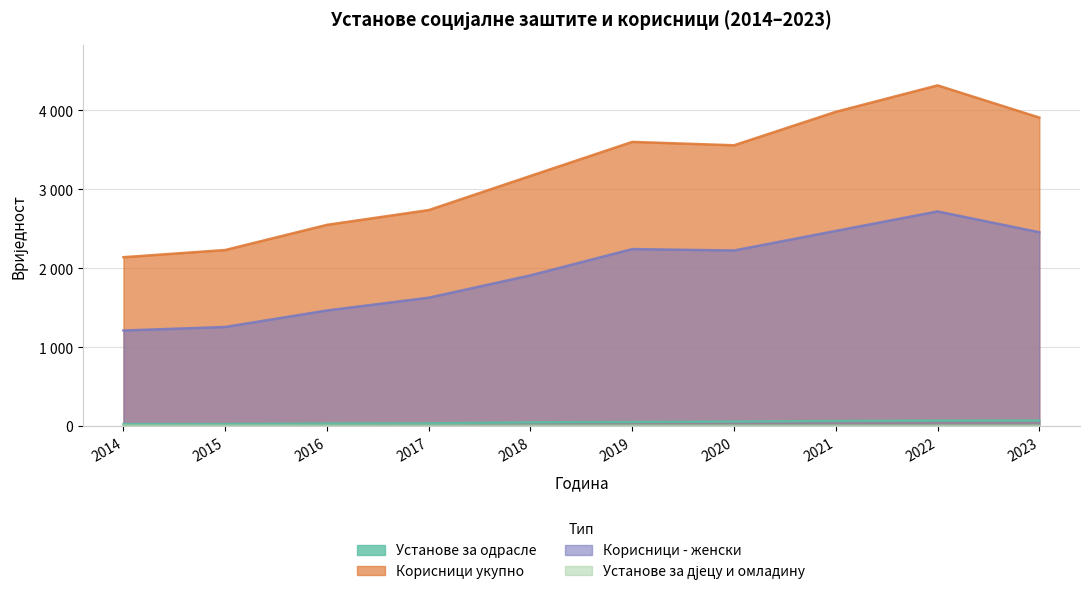

How many distinct data groups are displayed?

4